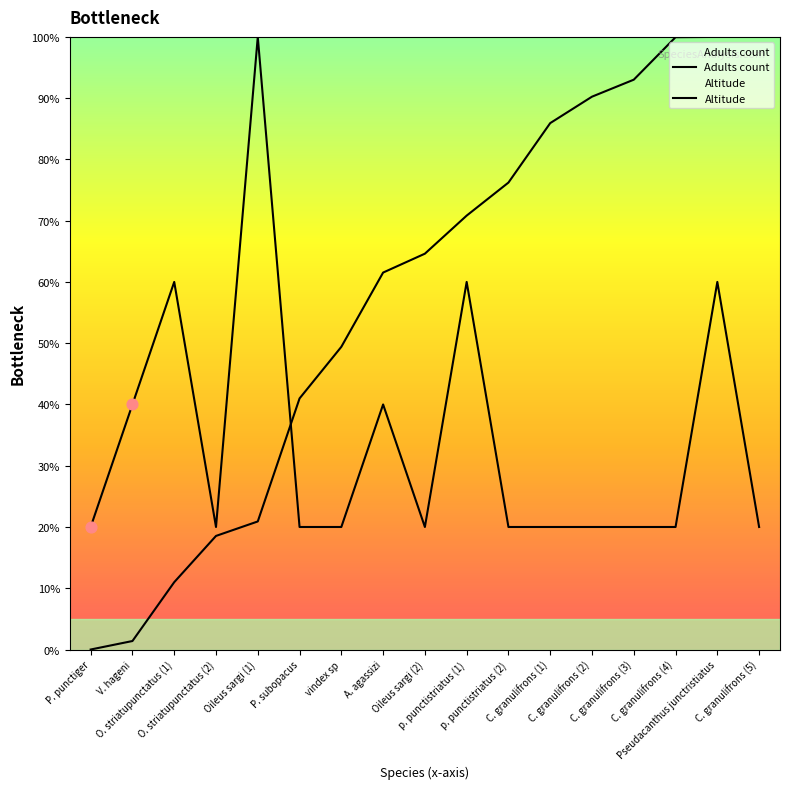

Which series has the largest total across all categories?

Altitude